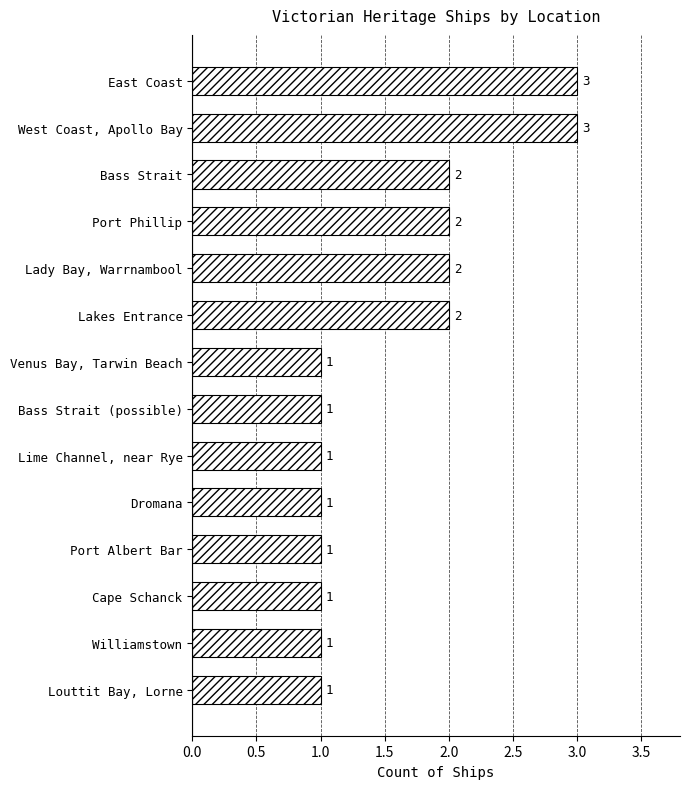

How many values are between 1 and 2?

12